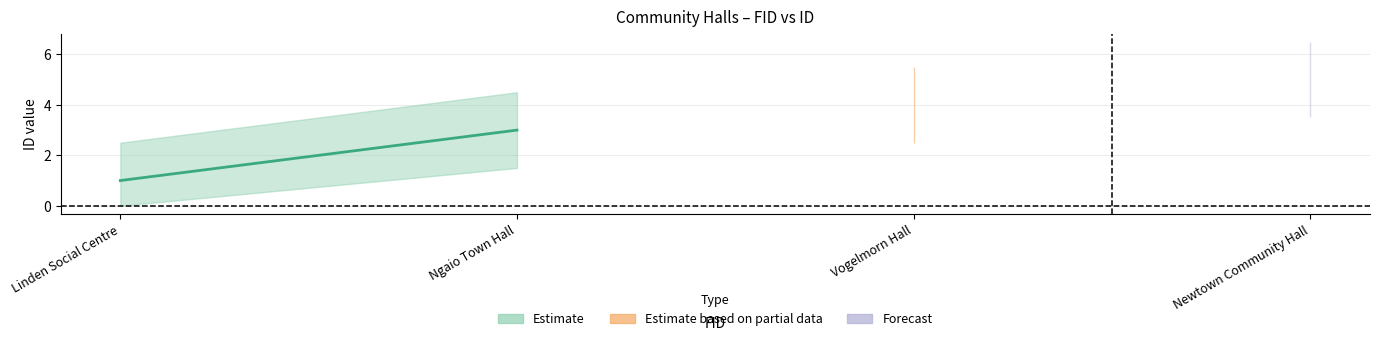

True or false: id_lower and id_mid cross at least once.

False